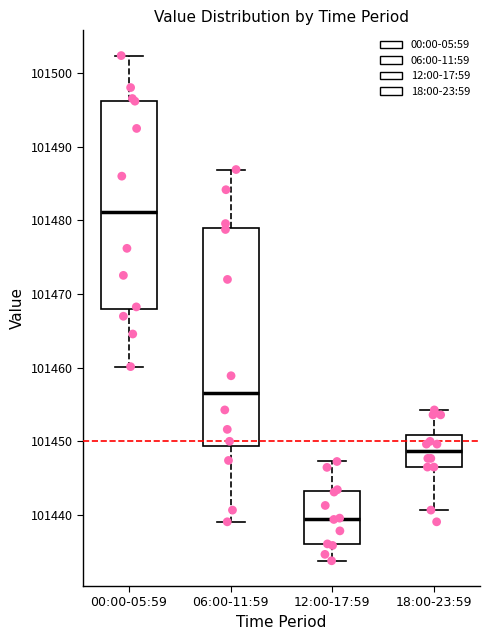

Reading left to right, transcribe this box plot: for each box, give where its median line is, the range the box spans, and where its two whiskers end, as read against the y-axis. The values are not printed on the chart, so give them approximately, as read against the axis.

00:00-05:59: median 101481, box 101468 to 101496, whiskers 101460 to 101502
06:00-11:59: median 101457, box 101449 to 101479, whiskers 101439 to 101487
12:00-17:59: median 101440, box 101436 to 101443, whiskers 101434 to 101447
18:00-23:59: median 101449, box 101447 to 101451, whiskers 101441 to 101454